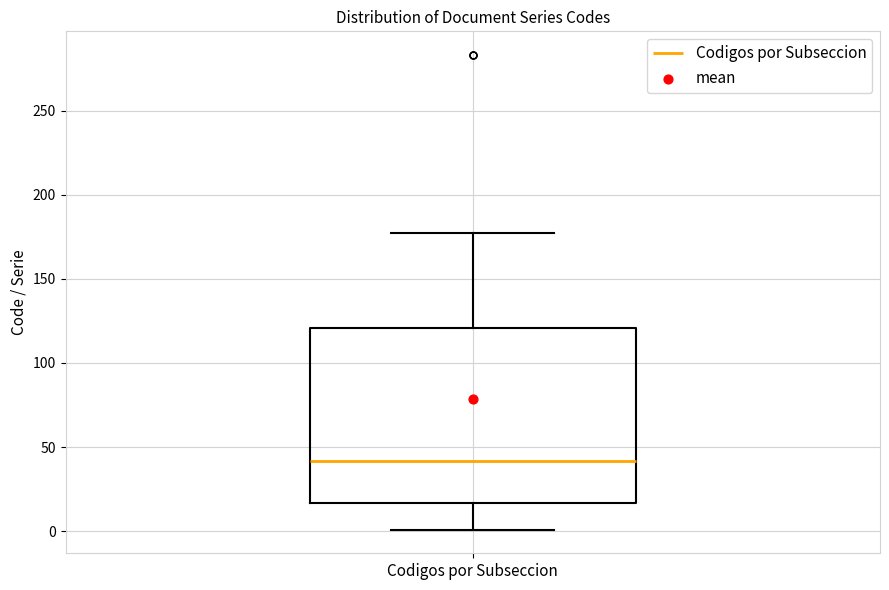

Where is the lower edge of the box for Codigos por Subseccion on the y-axis? The values are not printed on the chart, so give them approximately, as read against the axis.

15